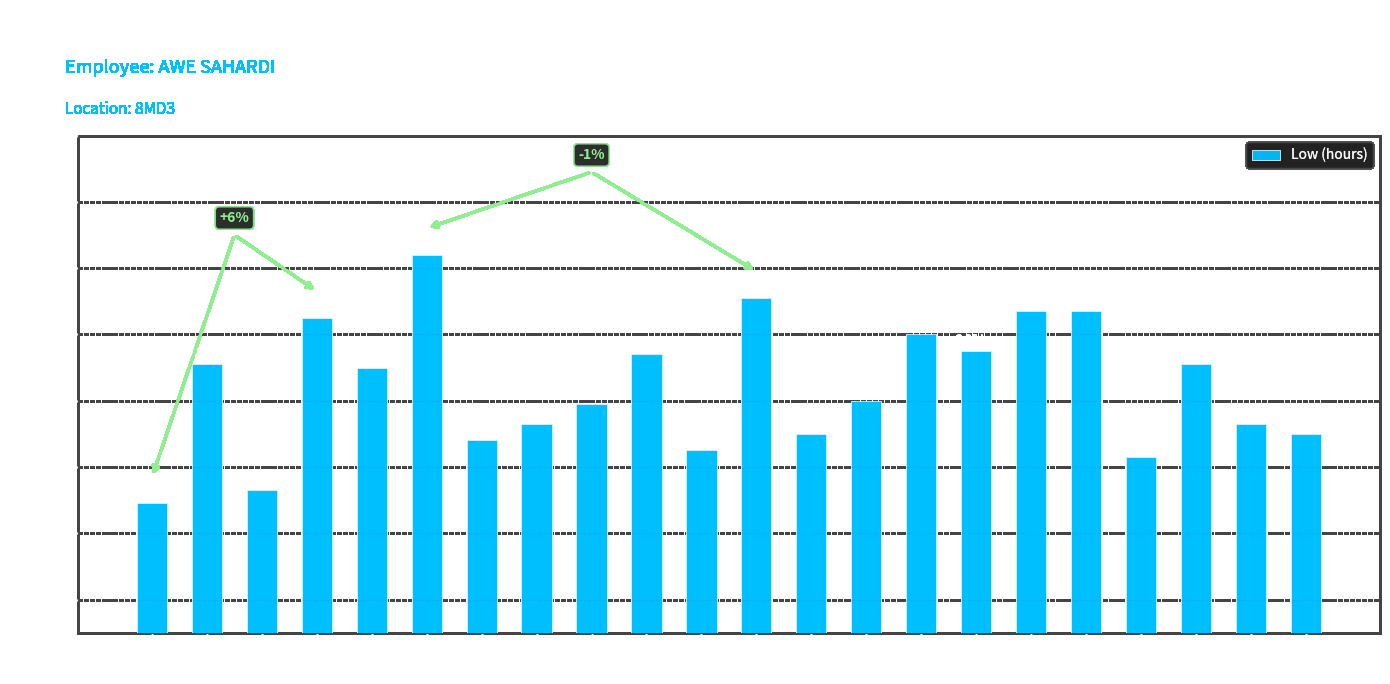

What is the ratio of the value at Day 10 to the value at Day 24?

1.0